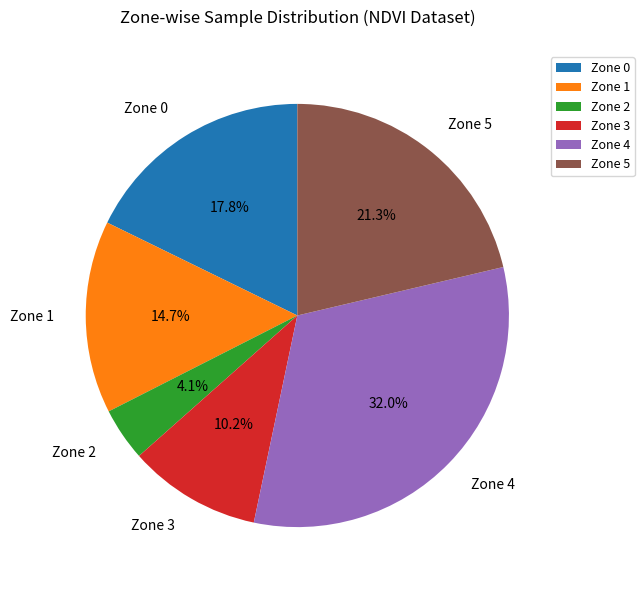

What portion of the pie excludes Zone 3?

89.8%